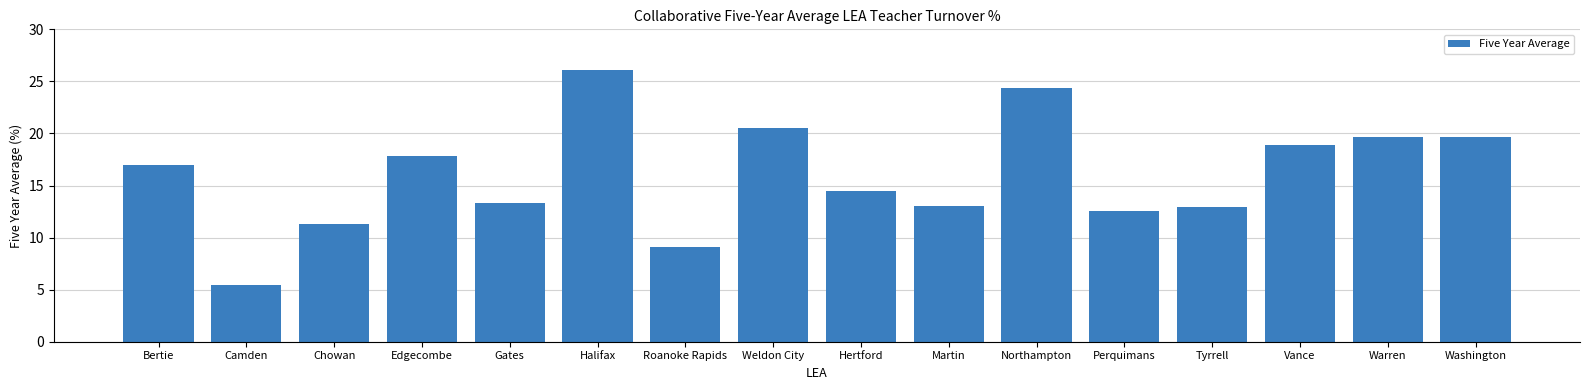

What position from the right is Washington?

1